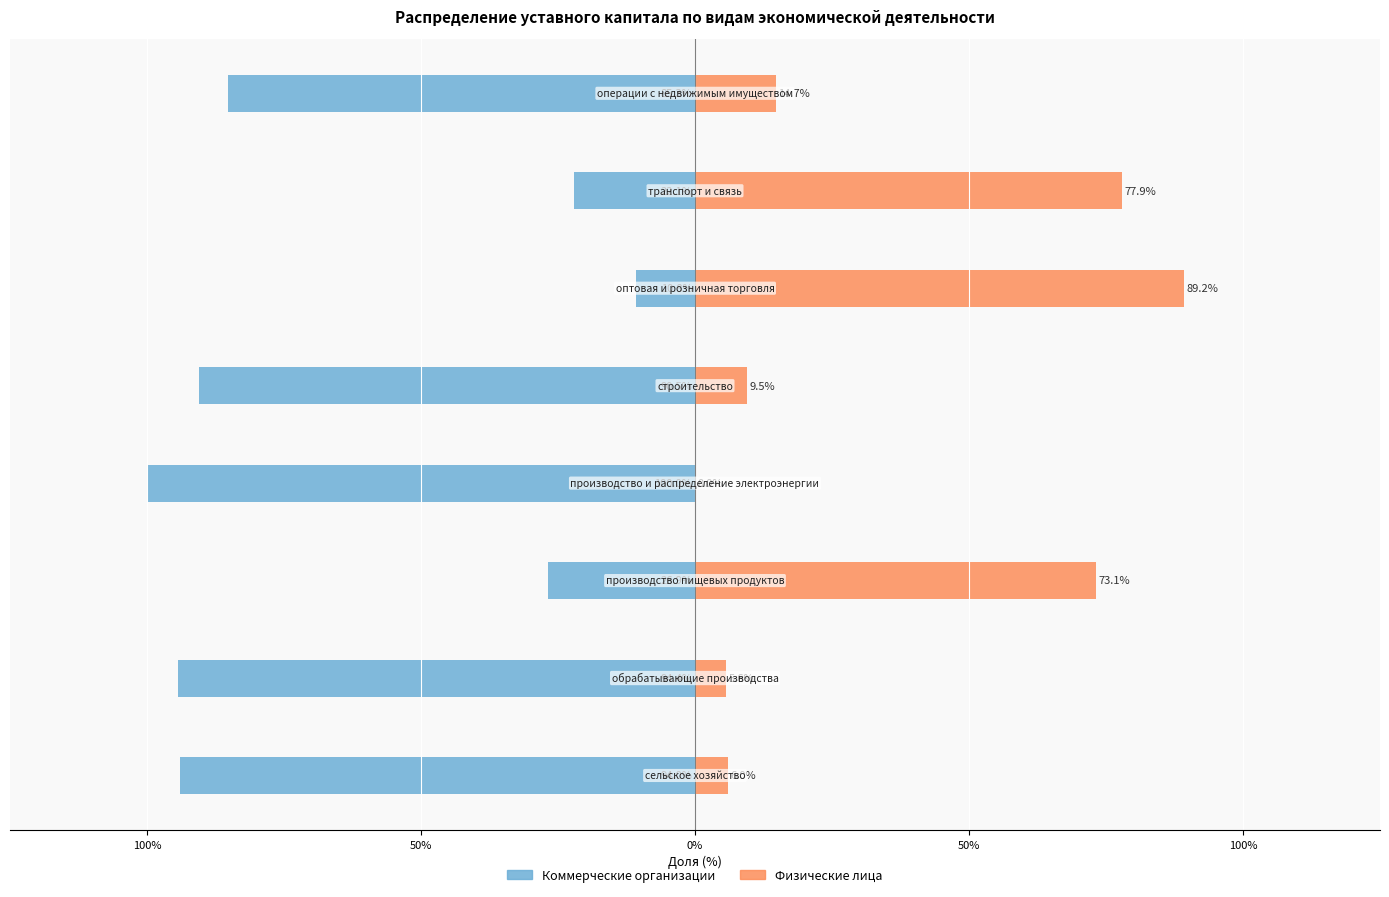

Is the value of Коммерческие организации at 100% greater than the value of Физические лица at 100%?

No